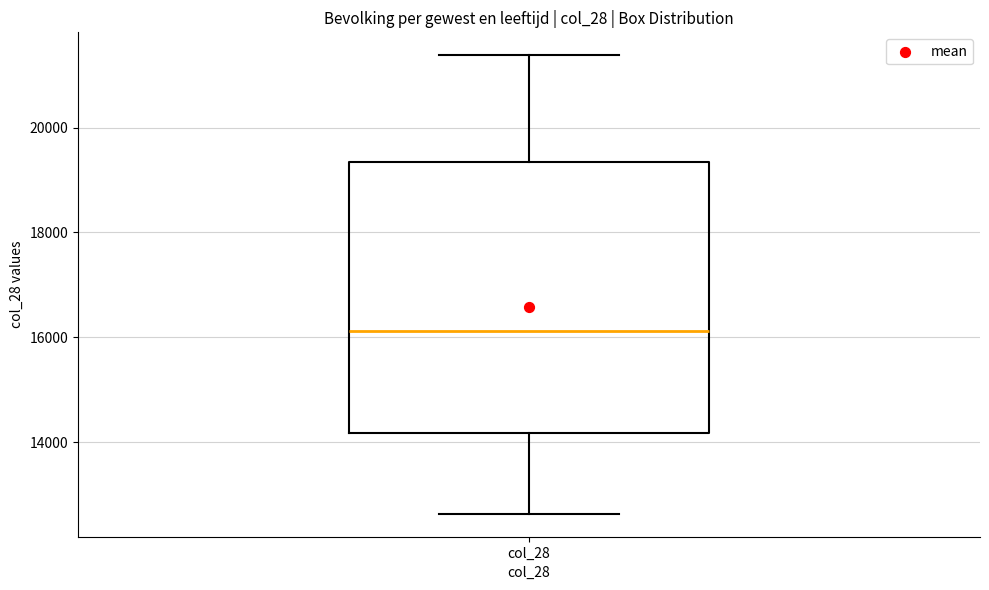

Where does the median line of the box for col_28 sit on the y-axis? The values are not printed on the chart, so give them approximately, as read against the axis.

16200